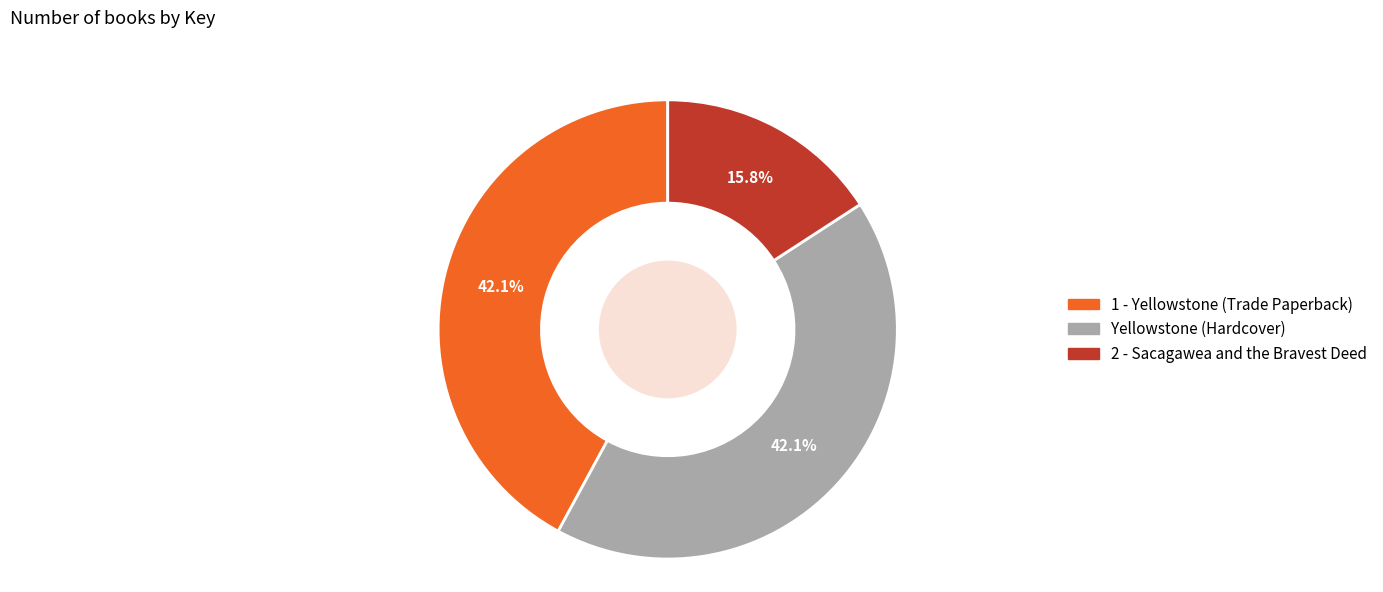

Is 1 - Yellowstone (Trade Paperback) the majority of the pie?

No